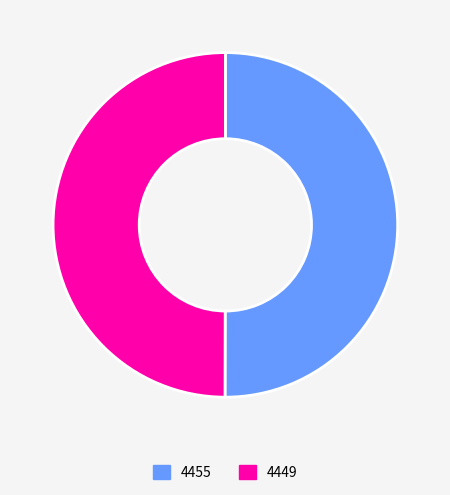

Approximately how many times larger is the value at 4455 compared to 4449?

1.0